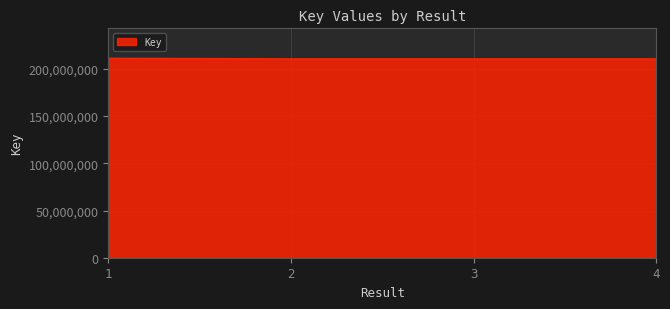

At which label does the data first exceed 210655041?

1